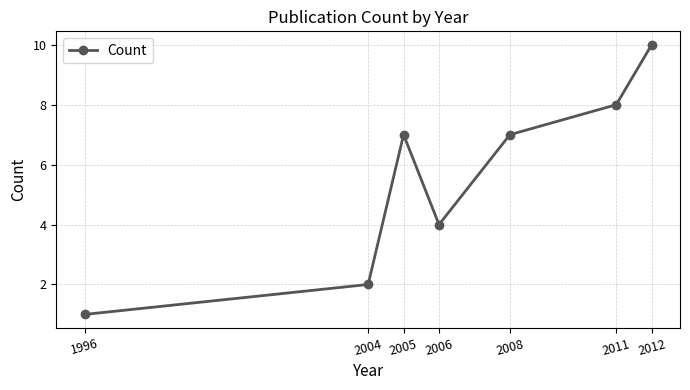

At which category does the data reach its first local valley?

2006